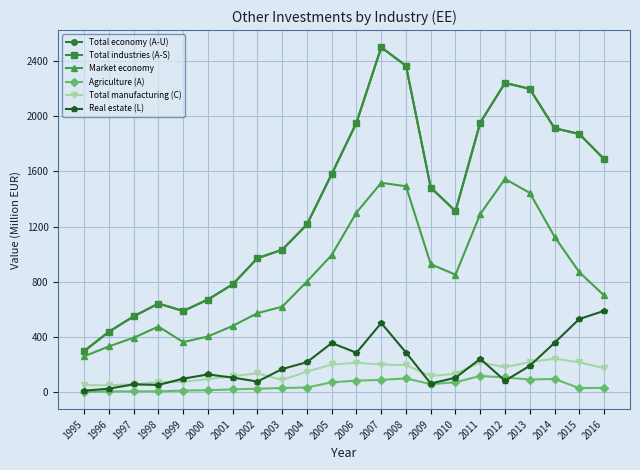

Is the value of Market economy at 1995 greater than the value of Total economy (A-U) at 2013?

No